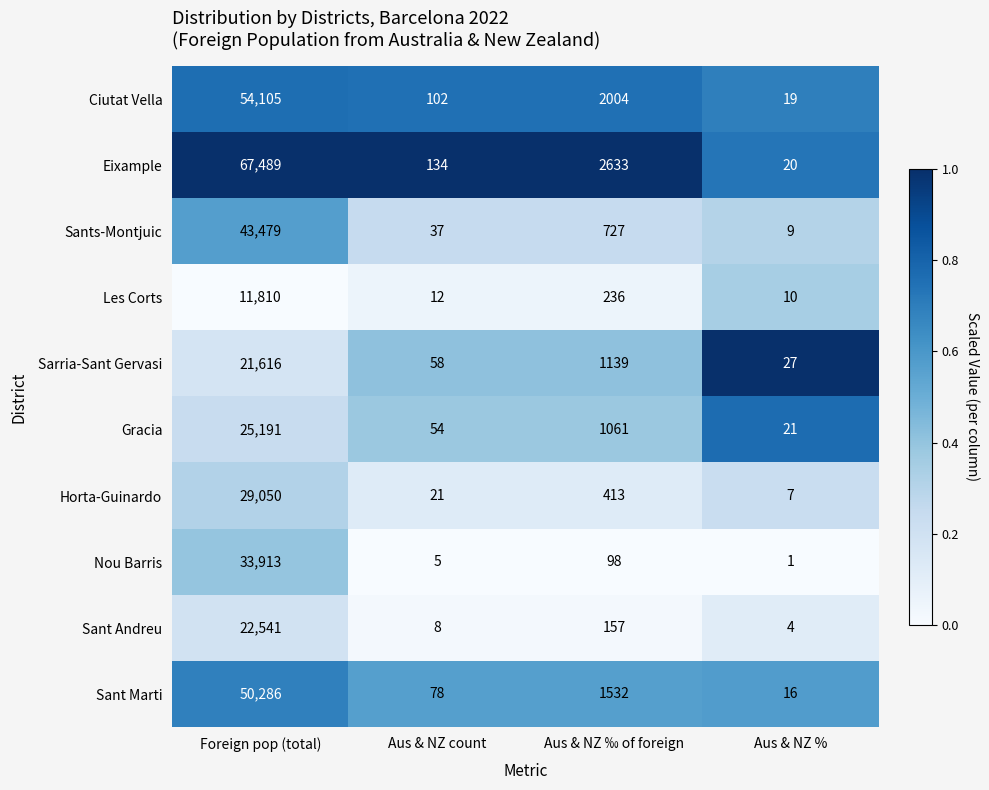

Is the value of Sant Marti at Aus & NZ ‰ of foreign greater than the value of Ciutat Vella at Aus & NZ %?

Yes